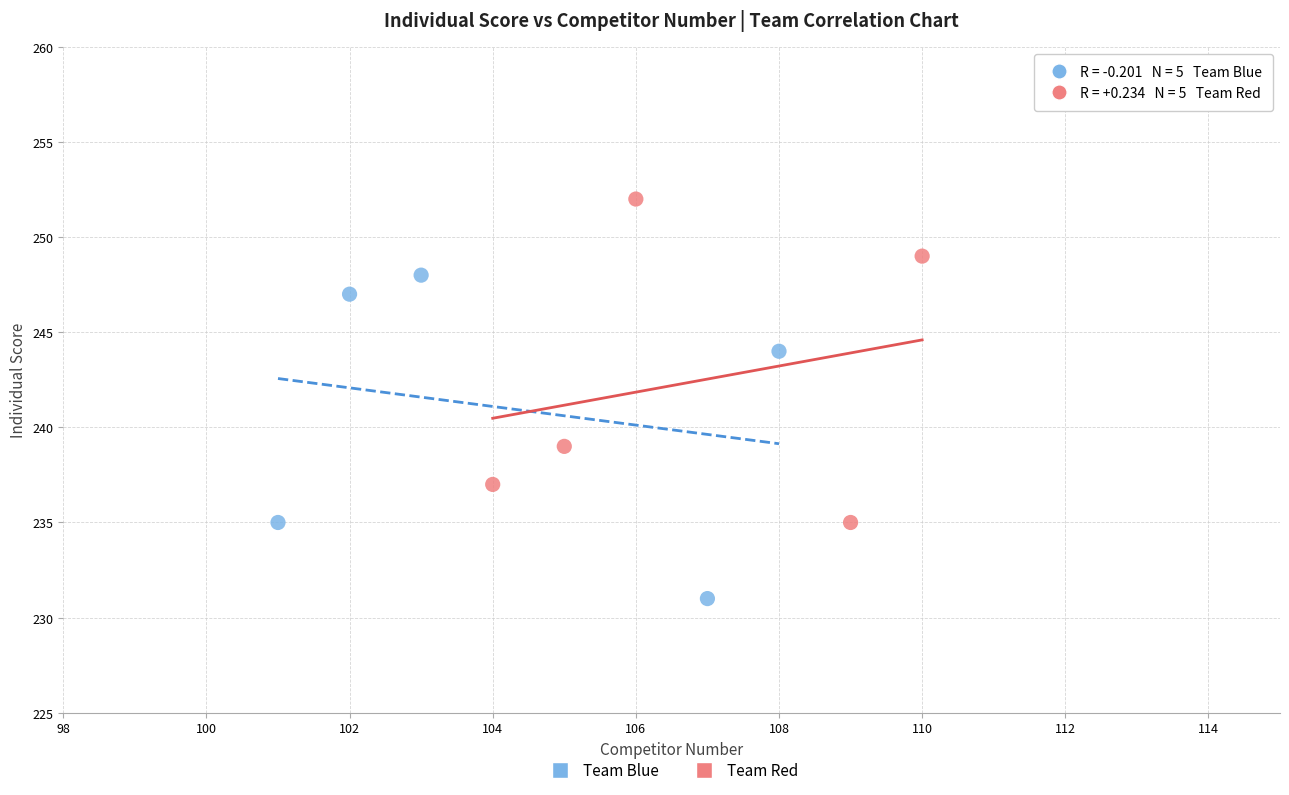

Which series contains the lowest Y value?

Team Blue